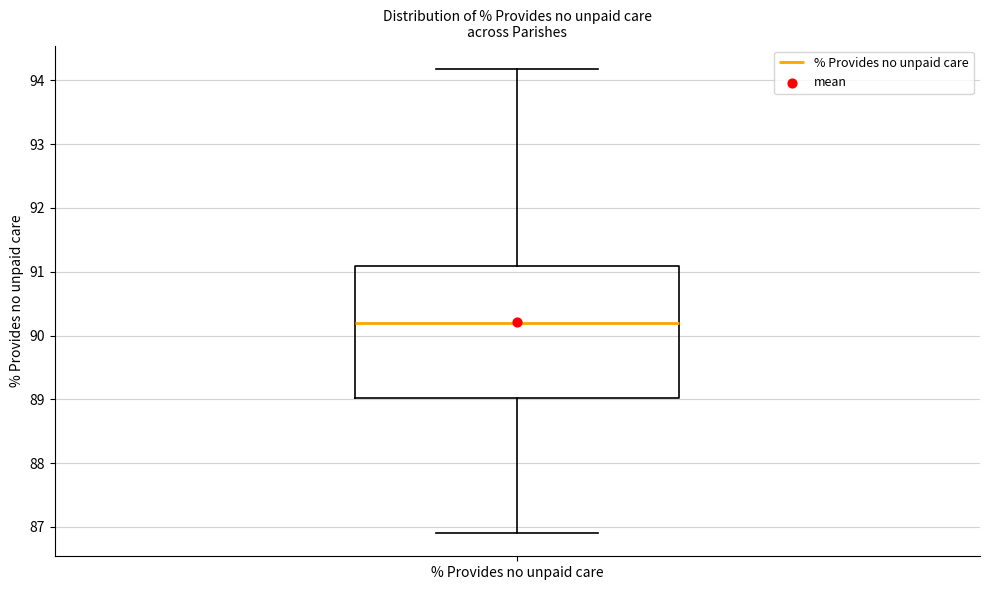

Where does the lower whisker of the box for % Provides no unpaid care end on the y-axis? The values are not printed on the chart, so give them approximately, as read against the axis.

86.9